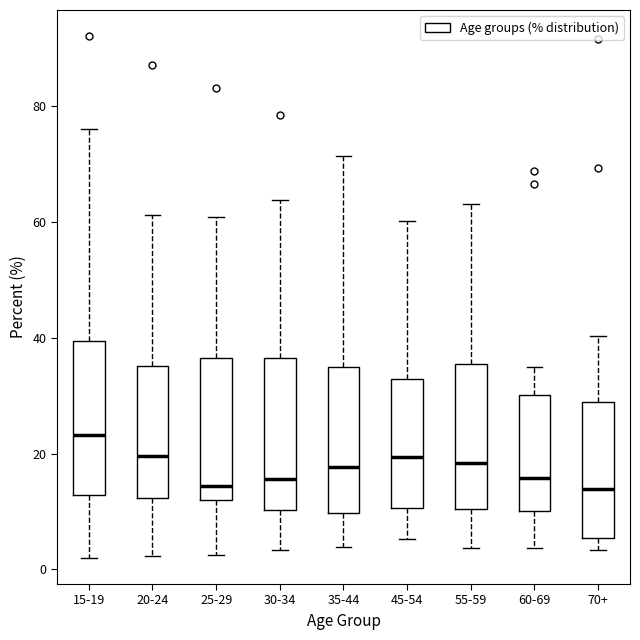

Where is the upper edge of the box for 70+ on the y-axis? The values are not printed on the chart, so give them approximately, as read against the axis.

28